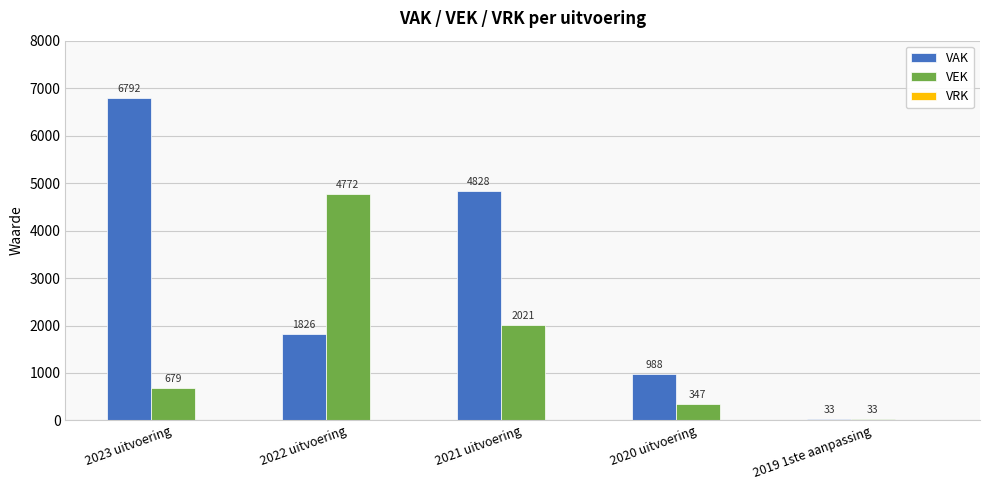

Rank the categories by VEK value from highest to lowest.

2022 uitvoering, 2021 uitvoering, 2023 uitvoering, 2020 uitvoering, 2019 1ste aanpassing